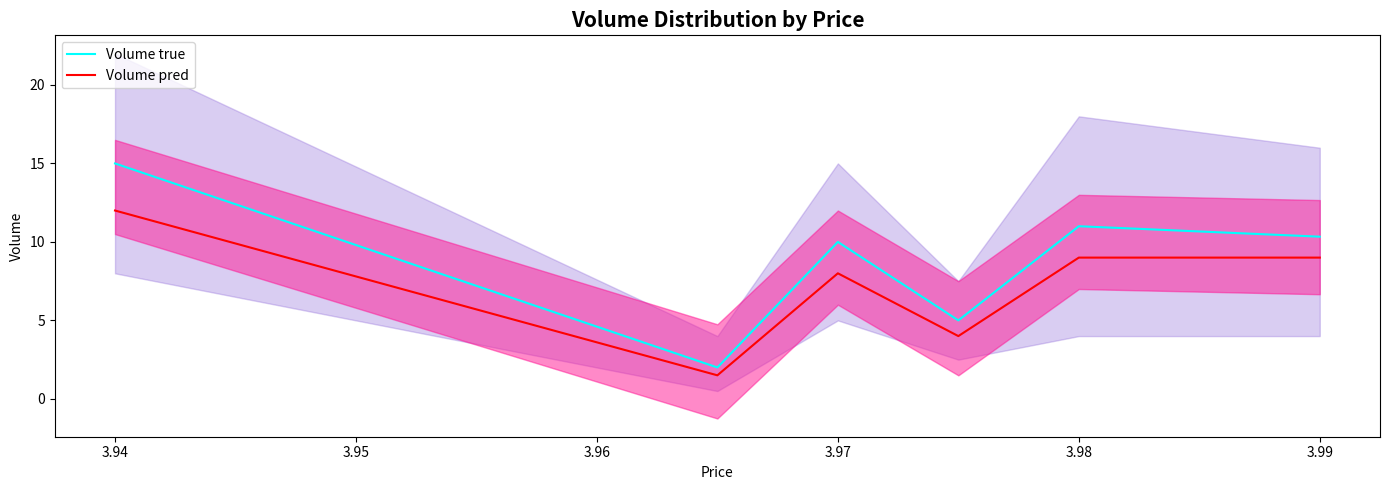

How many values in the Volume true series are below 10?

2